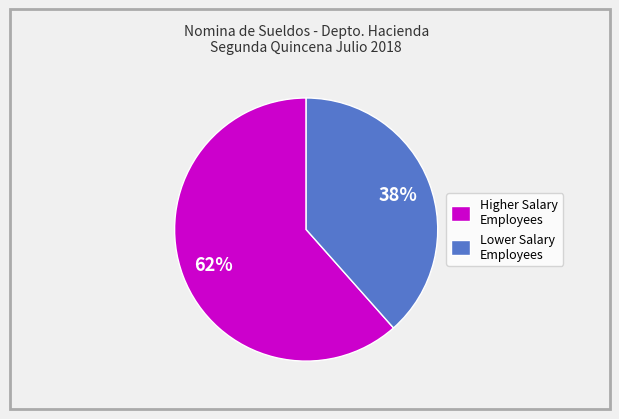

Is the sum of Higher Salary Employees and Lower Salary Employees greater than half?

Yes